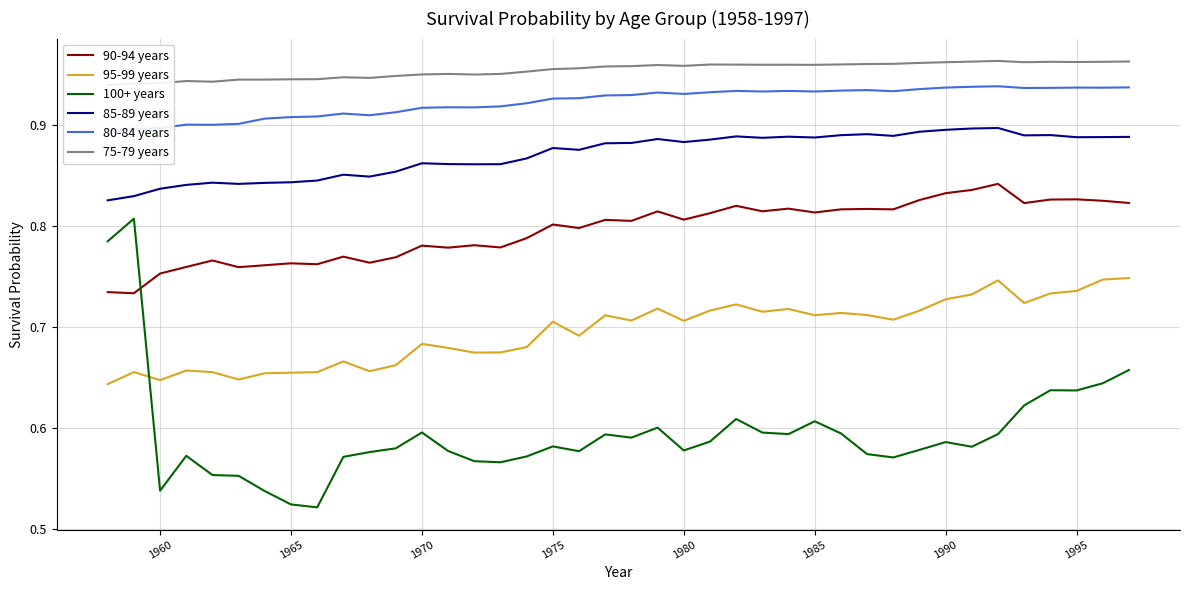

Is this an area chart (filled region under the line)?

No